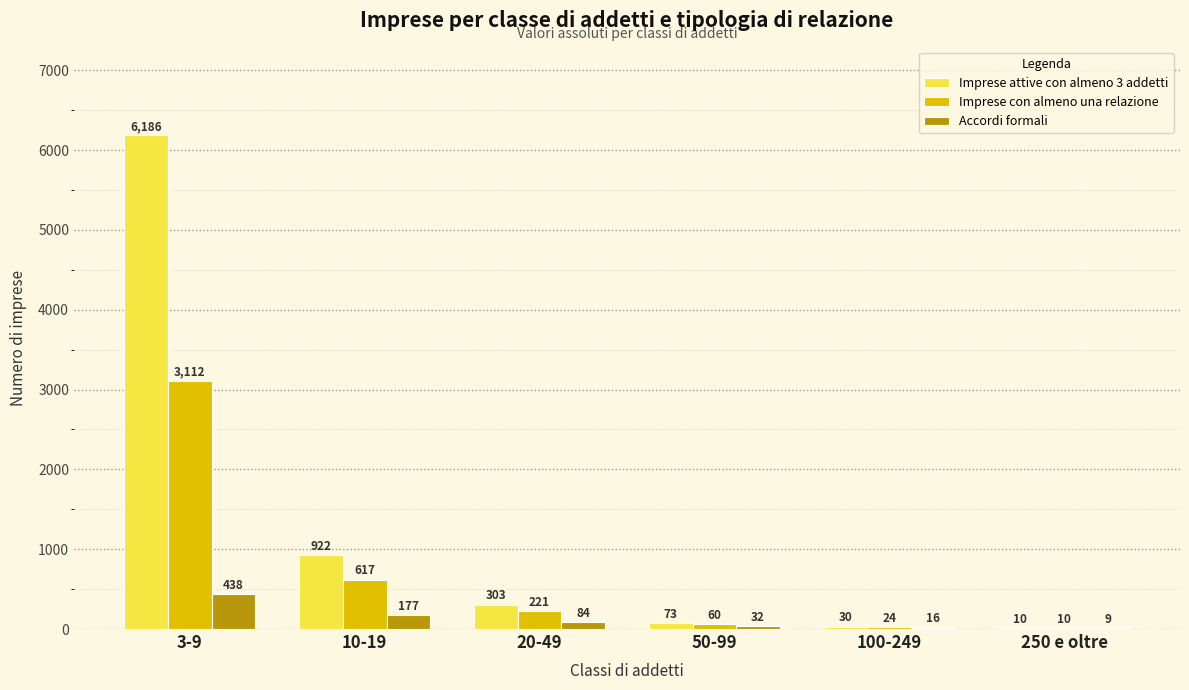

How many groups of bars are there?

6